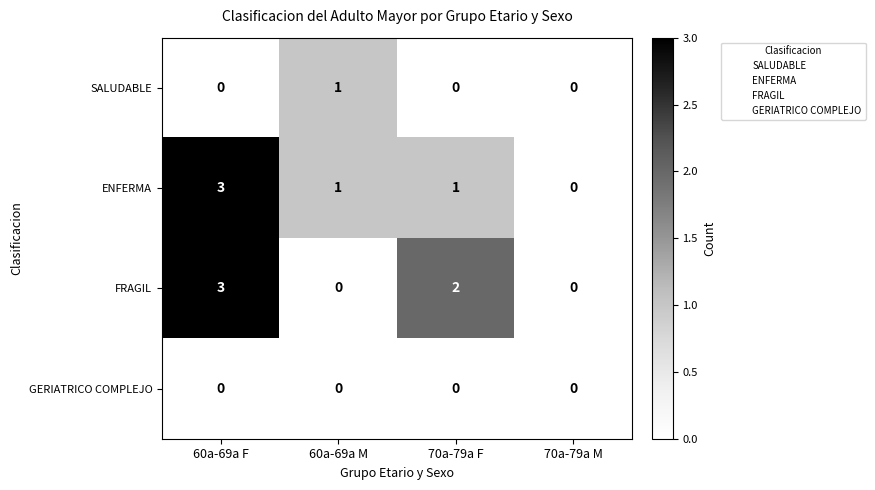

Between 60a-69a M and 70a-79a F, which series saw the biggest shift?

FRAGIL